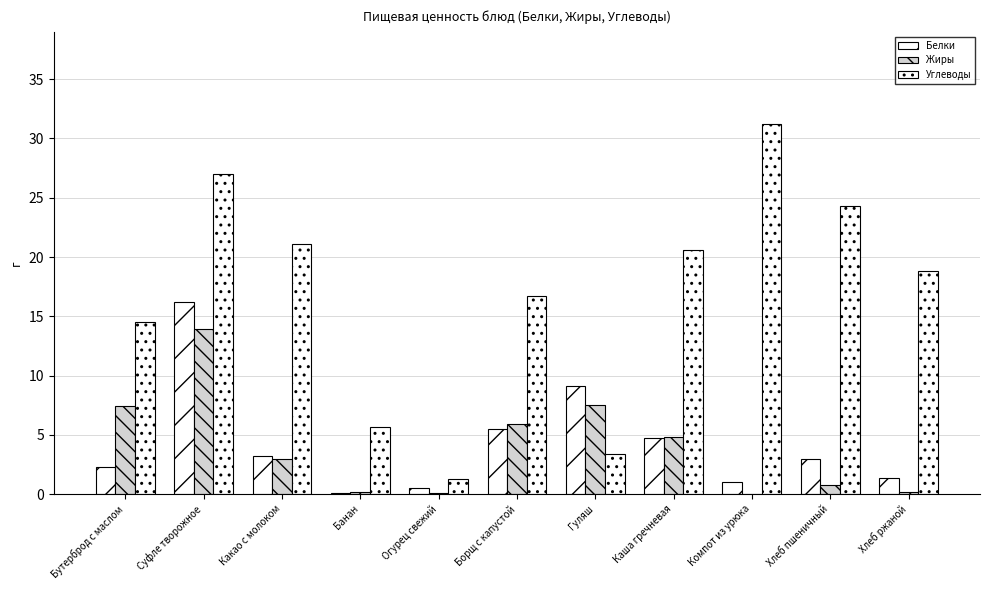

Count the number of categories in the chart.

11